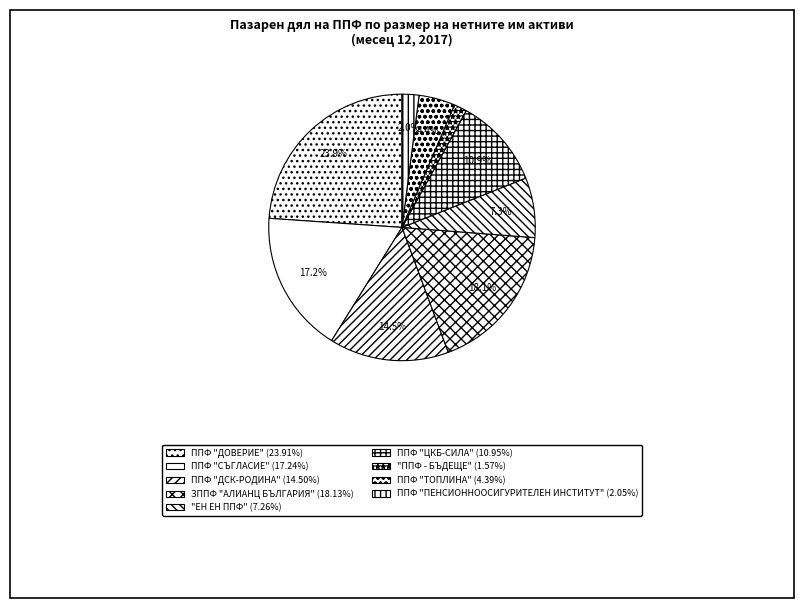

Combined, do ППФ "ТОПЛИНА" and "ППФ - БЪДЕЩЕ" account for over 50%?

No